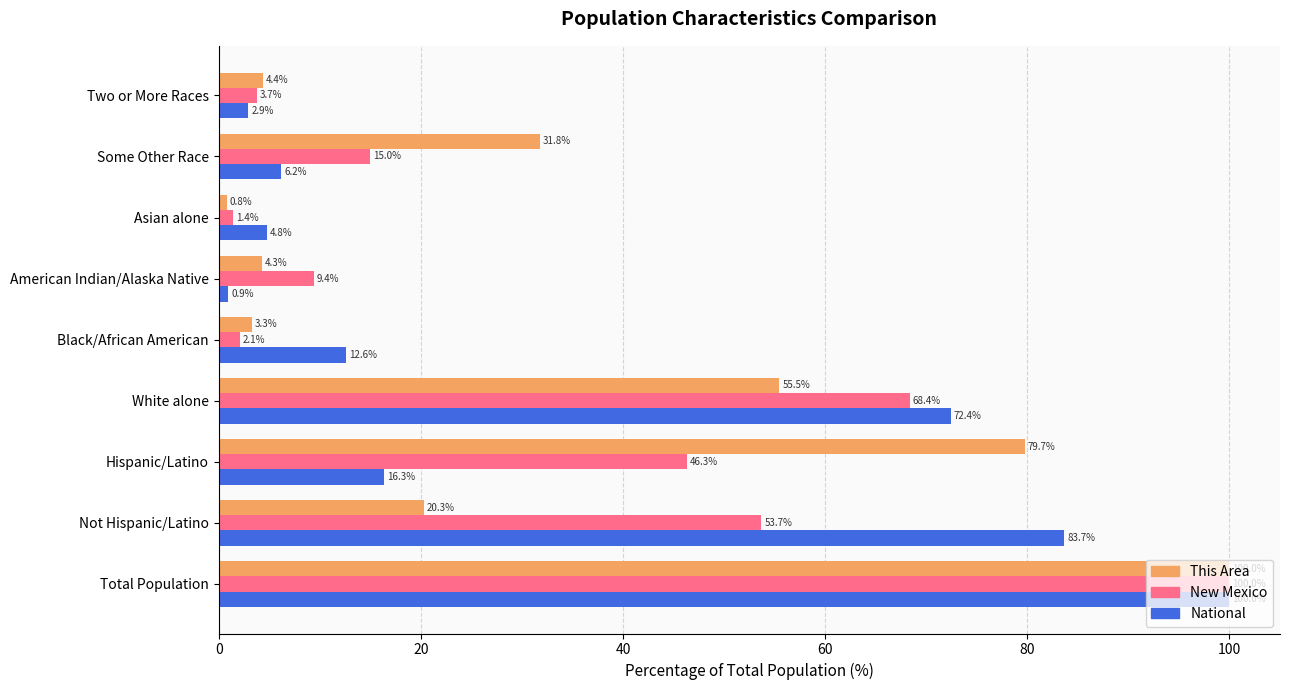

What is the minimum value shown in the chart?

0.8